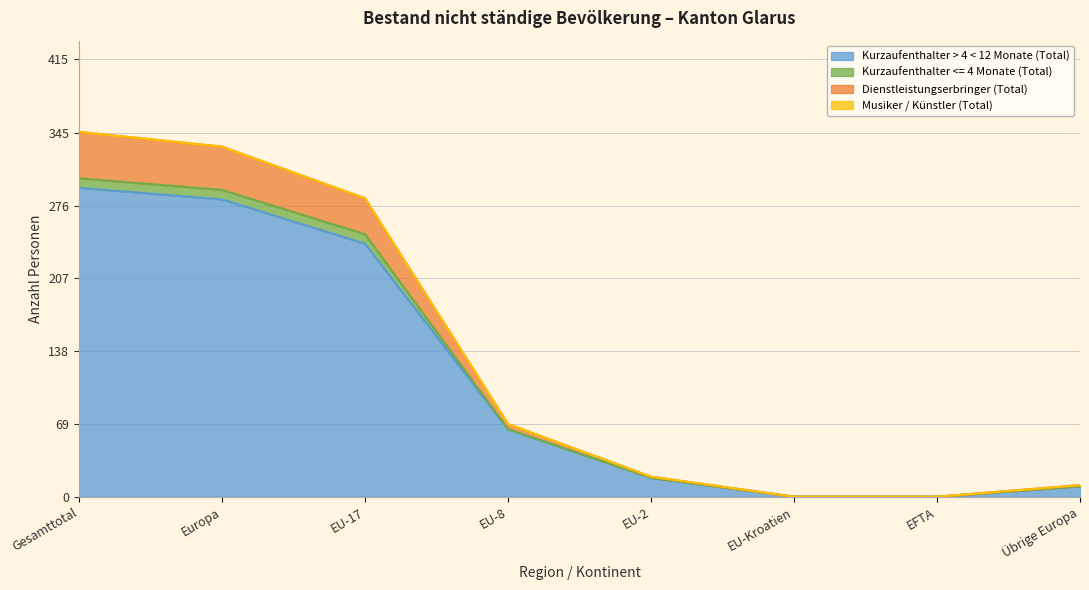

Is it true that Kurzaufenthalter > 4 < 12 Monate (Total) equals 143 at EU-17?

False